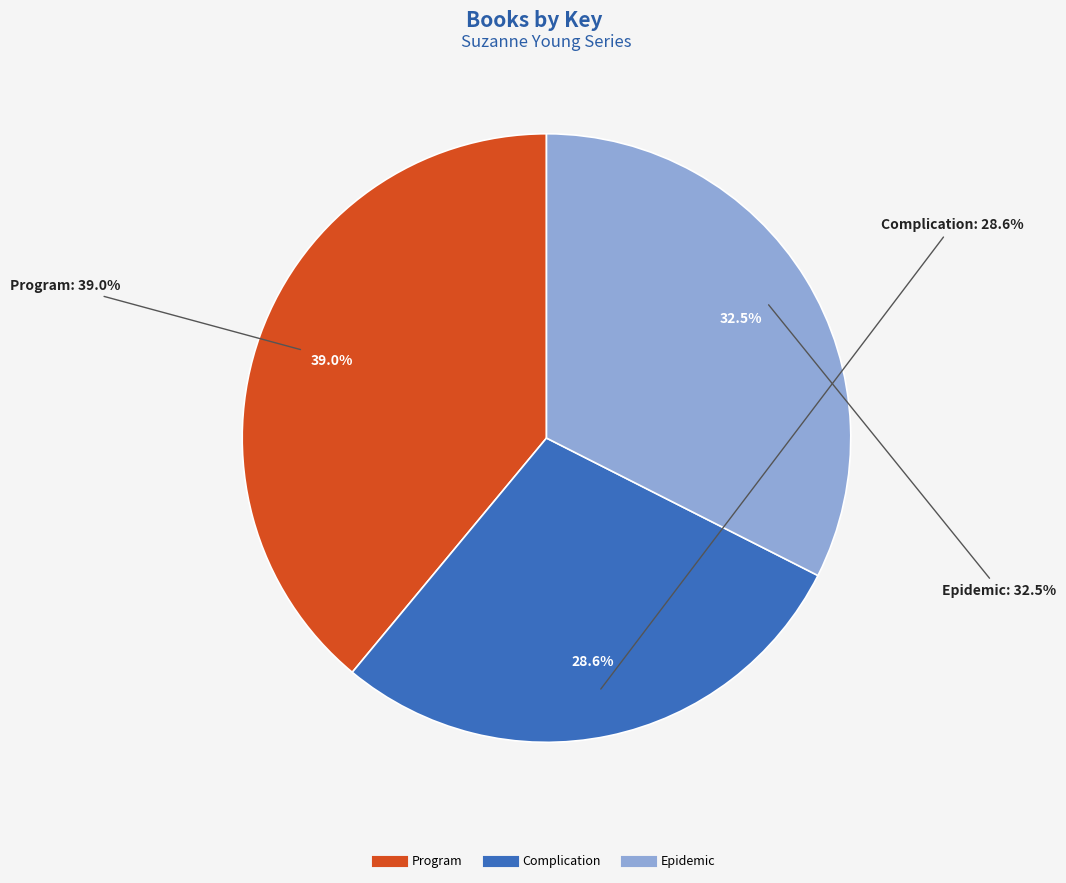

Combined, do Program (Audio Download) and Program (Hardcover) account for over 50%?

No